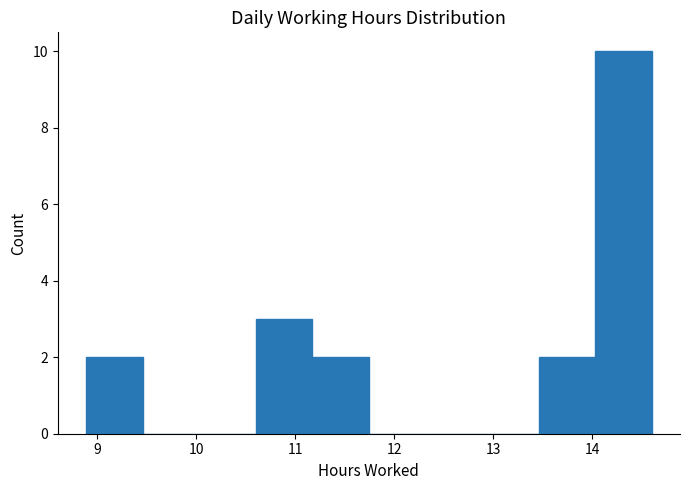

What is the height of the bar covering 8.9 to 9.5 on the x-axis? Neither the bar edges nor the heights are printed on the chart, so give them approximately, as read against the axes.

2